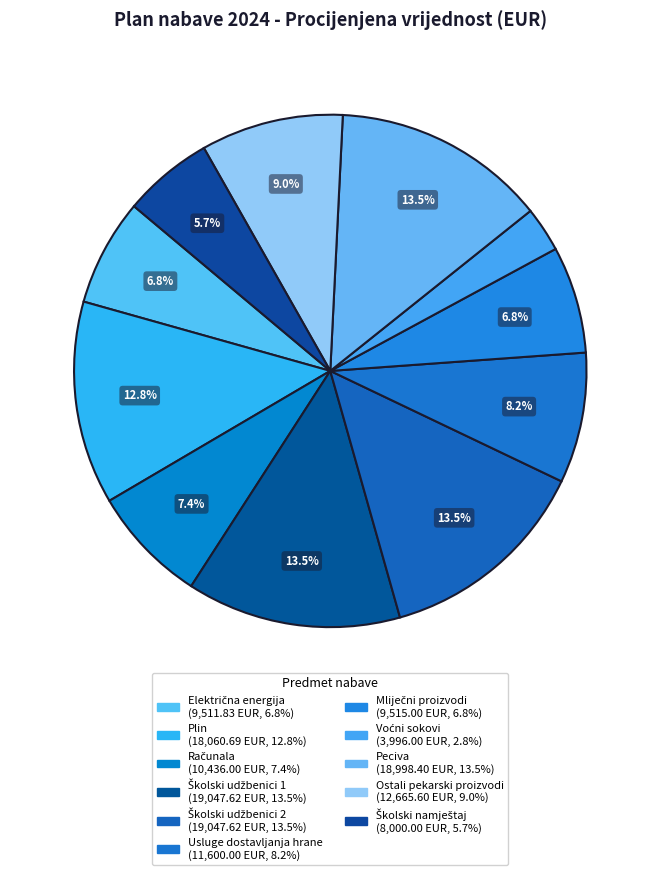

Count the number of slices in the pie.

11